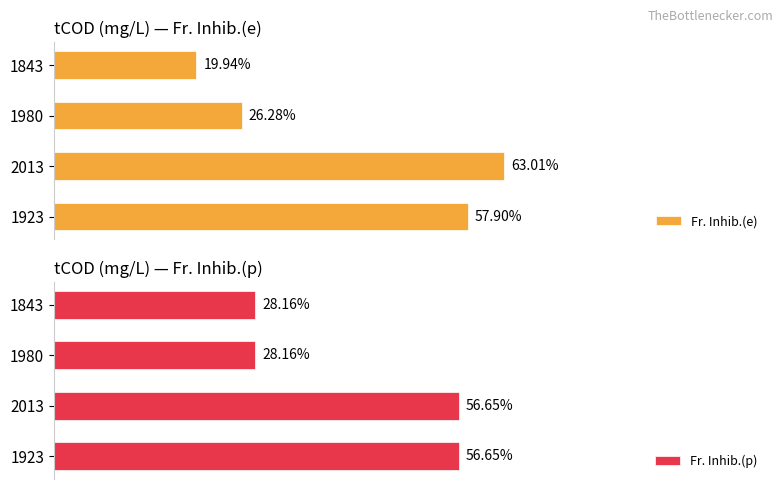

Rank the categories by Fr. Inhib.(e) value from lowest to highest.

1843, 1980, 1923, 2013